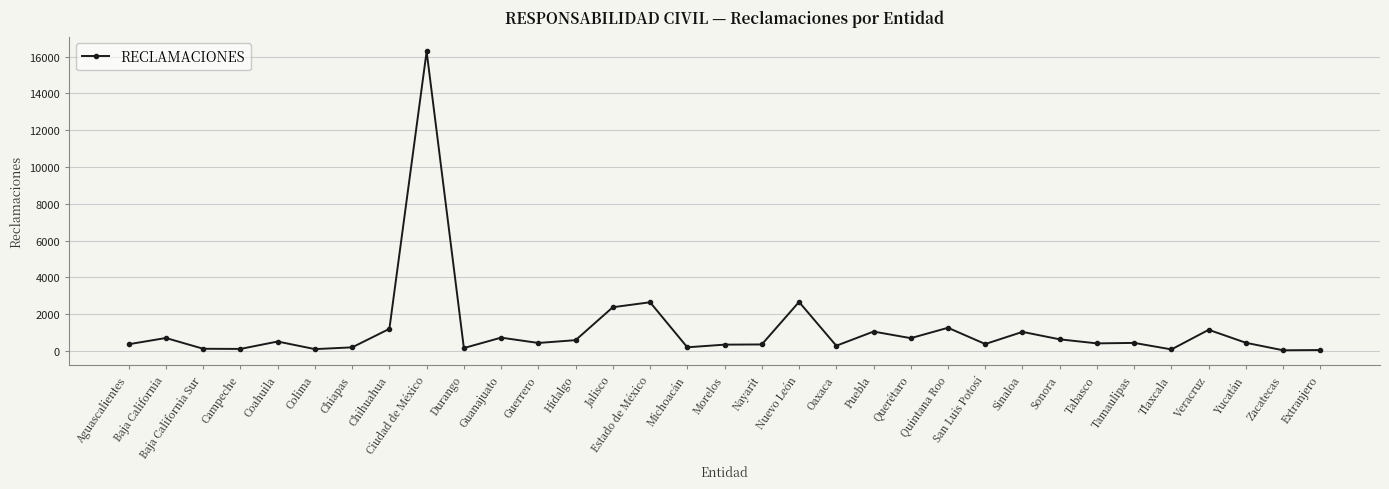

Which category has the highest value across all series?

Ciudad de México